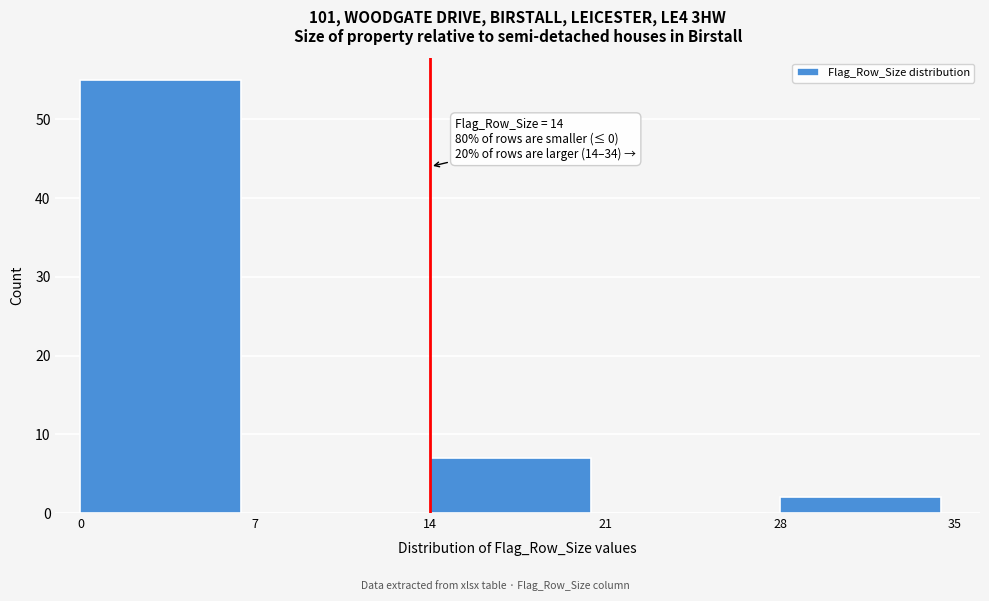

Reading left to right, extract all data points from this chart.

0=55	7=0	14=7	21=0	28=2